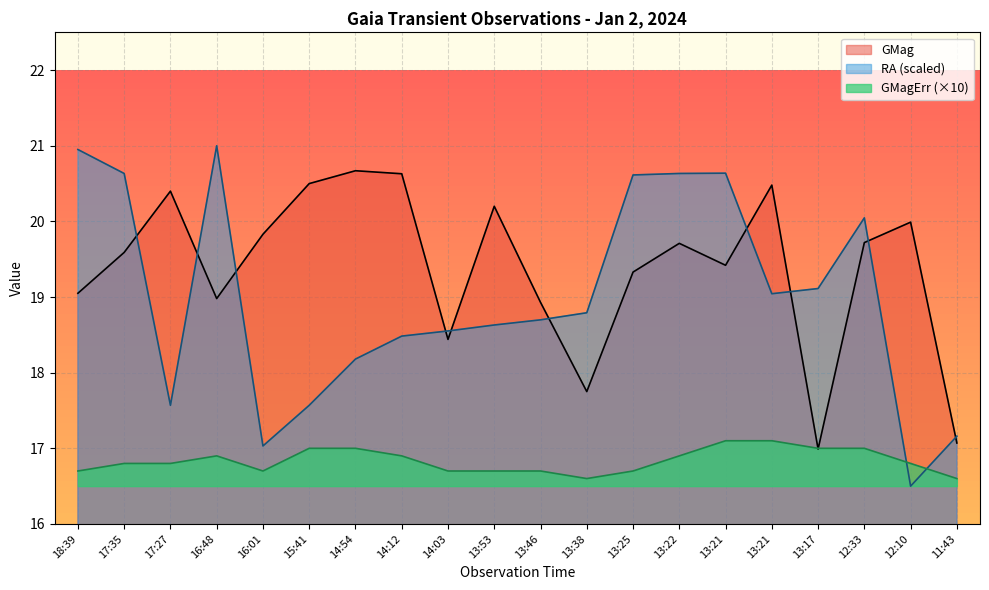

How many interior local valleys does the RA series have?

4